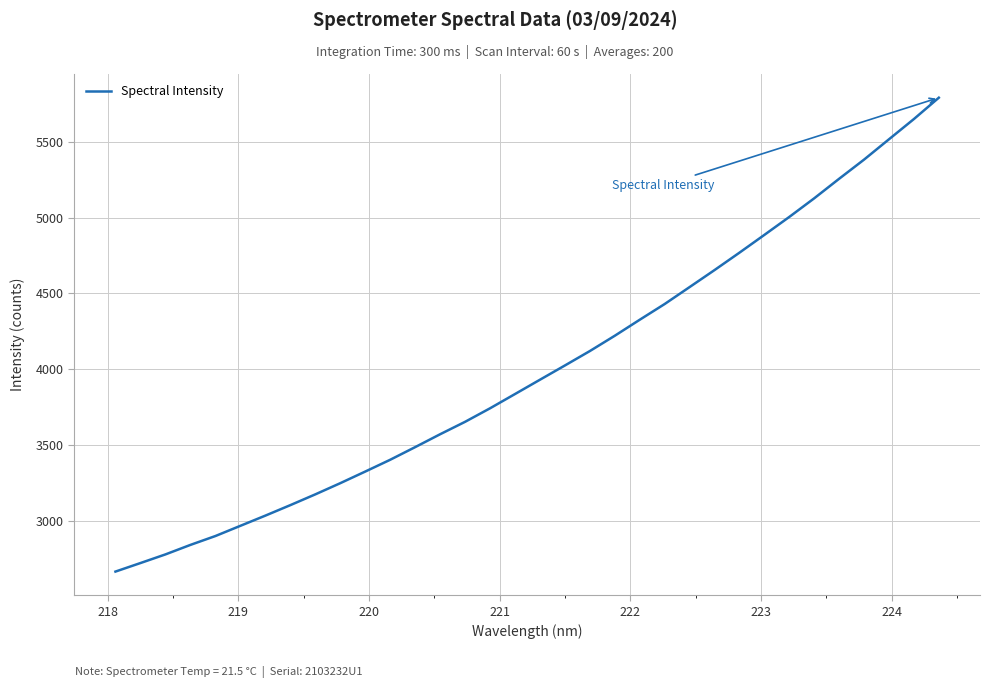

What is the greatest value displayed?

5790.8